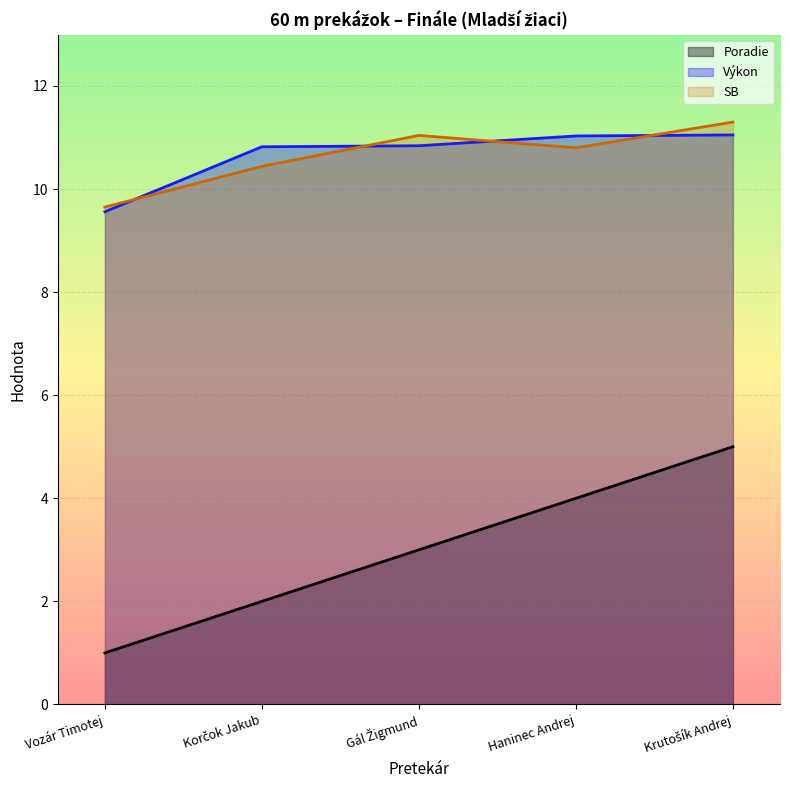

Reading right to left, transcribe all the data shown in this chart.

Poradie: 5.0	4.0	3.0	2.0	1.0
Výkon: 11.1	11.0	10.8	10.8	9.6
SB: 11.3	10.8	11.0	10.4	9.7